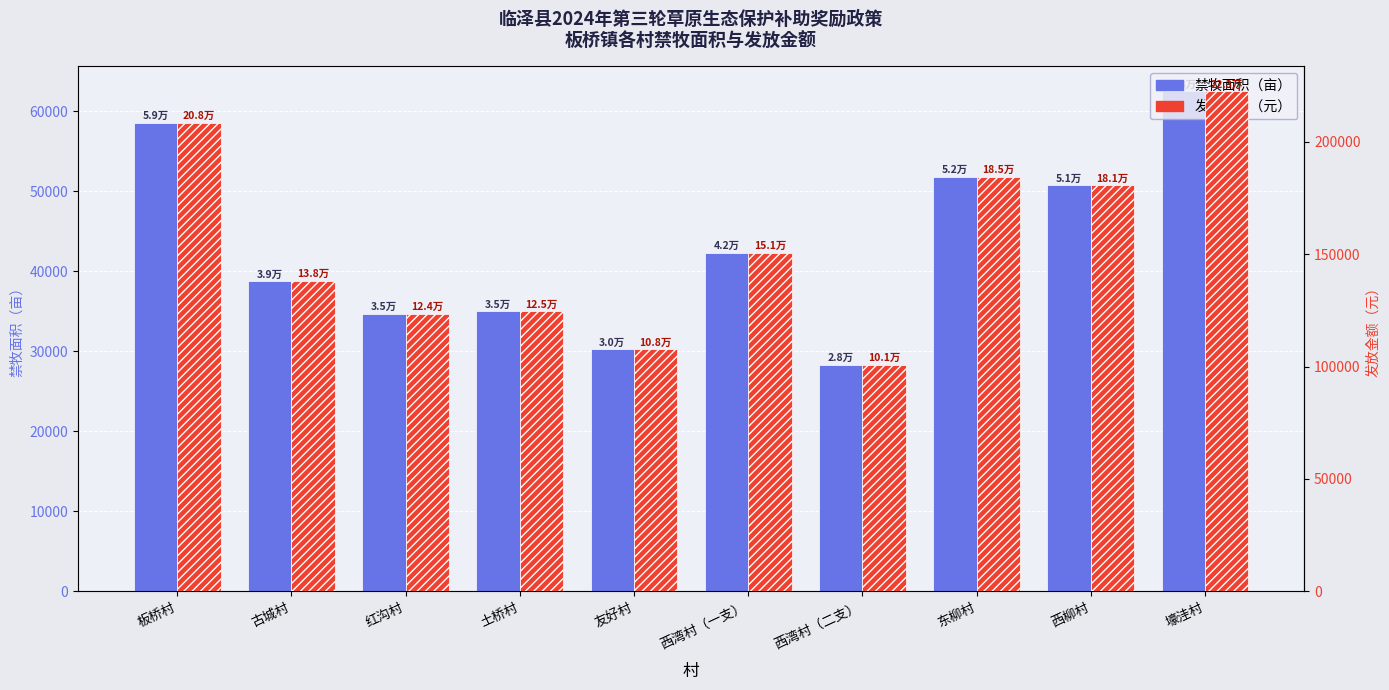

What is the label of the 1st bar from the left?

板桥村